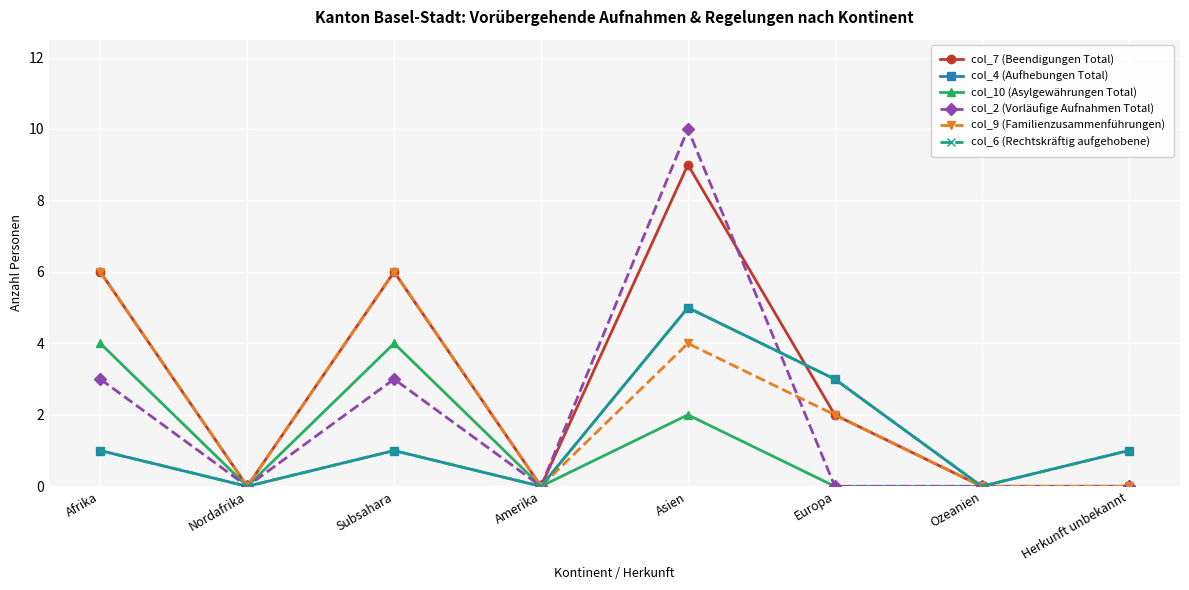

What is the difference between the maximum and second lowest values in the col_9 (Familienzusammenführungen) series?

6